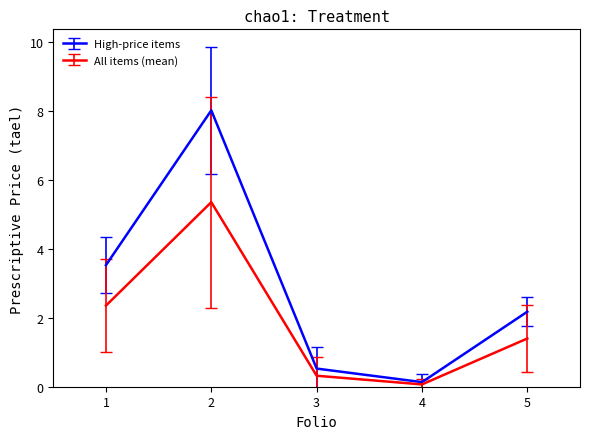

How many distinct data groups are displayed?

2